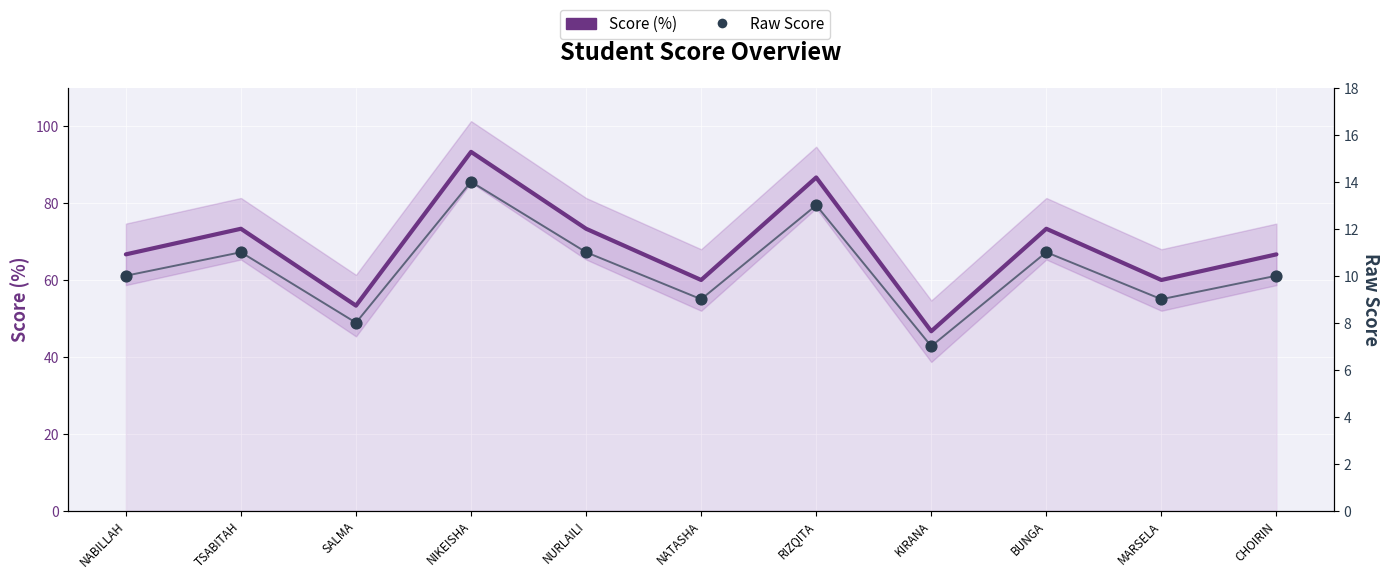

At how many categories does at least one series exceed 35?

11